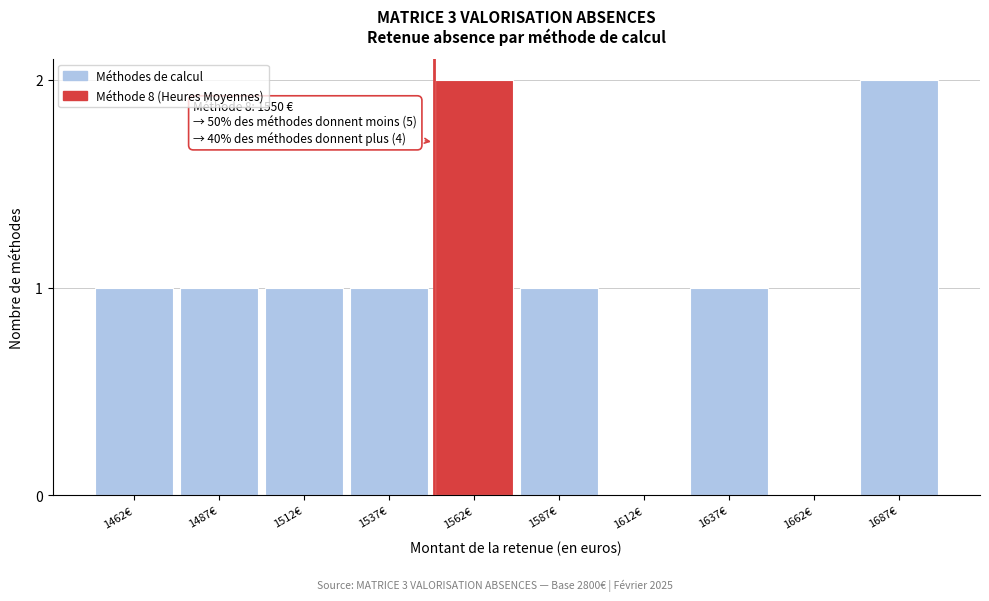

Reading left to right, extract all data points from this chart.

1462€=1	1487€=1	1512€=1	1537€=1	1562€=2	1587€=1	1612€=0	1637€=1	1662€=0	1687€=2